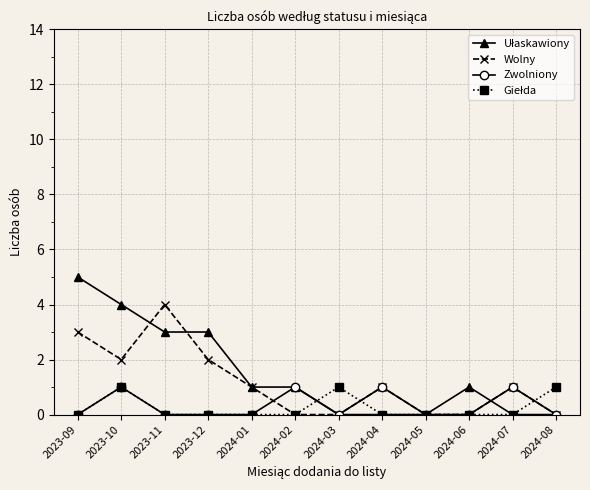

At which category does Zwolniony reach its first local peak?

2023-10